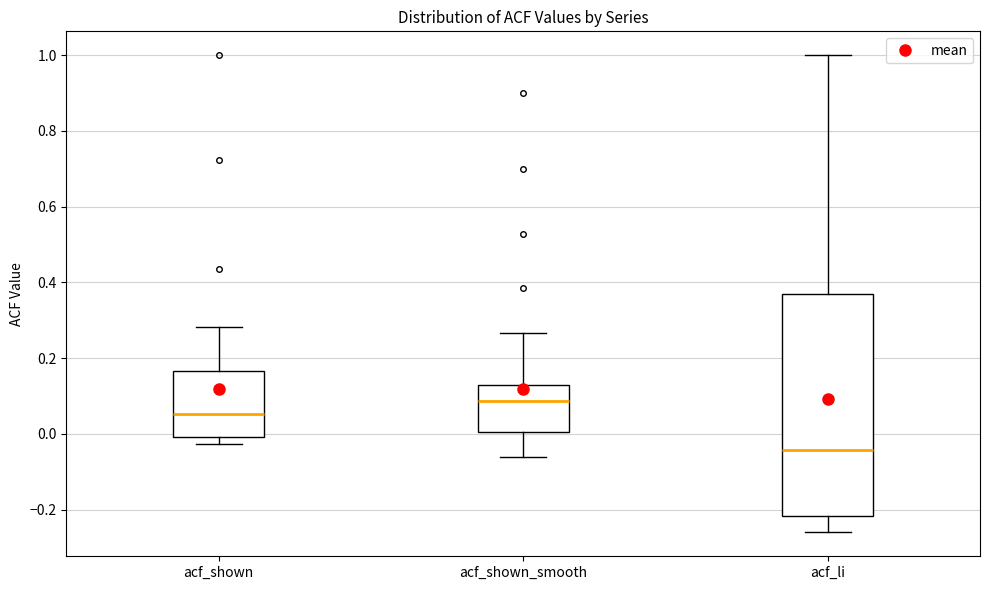

Where does the median line of the box for acf_li sit on the y-axis? The values are not printed on the chart, so give them approximately, as read against the axis.

-0.04